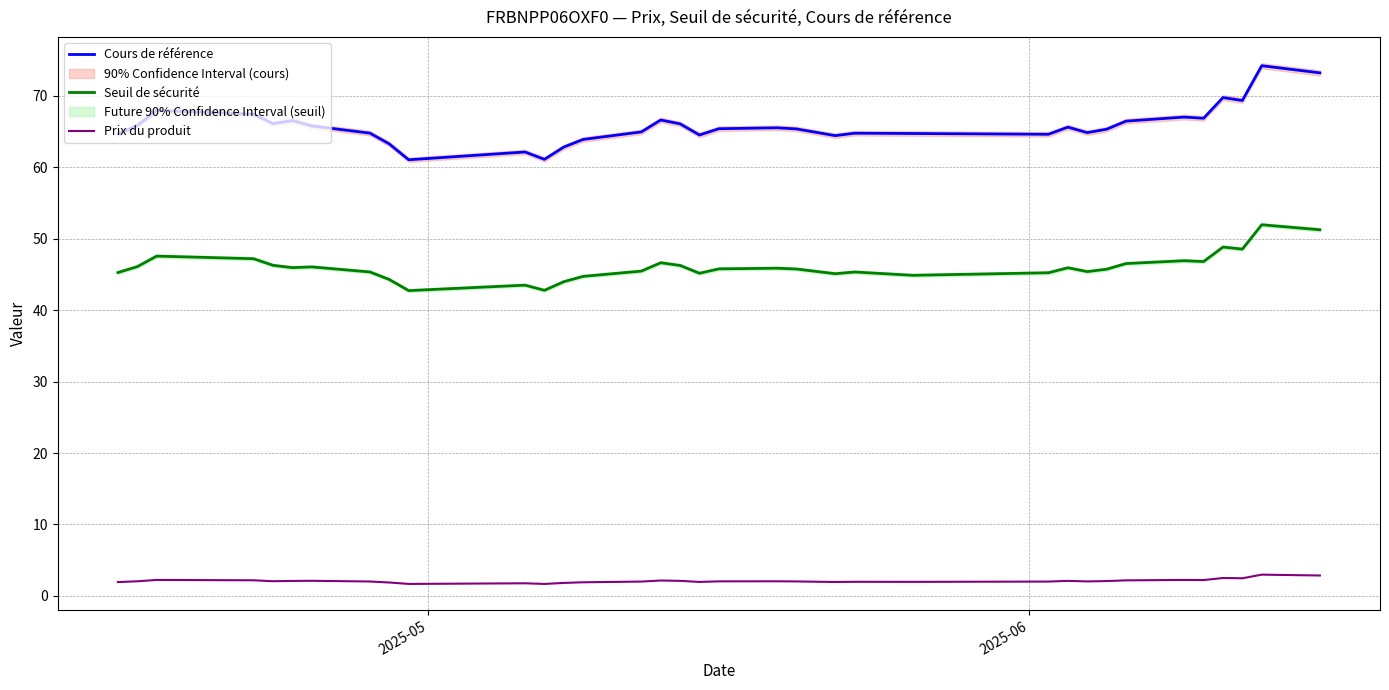

True or false: Cours de référence and Seuil de sécurité cross at least once.

False